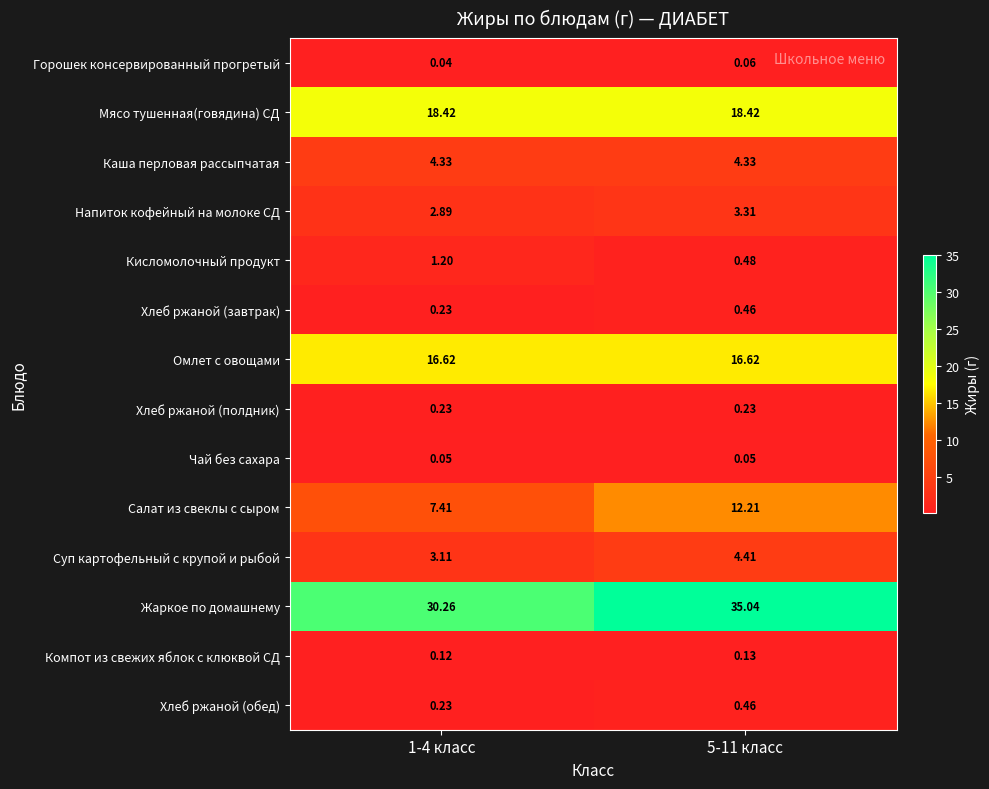

Which series has the widest spread of values?

Салат из свеклы с сыром